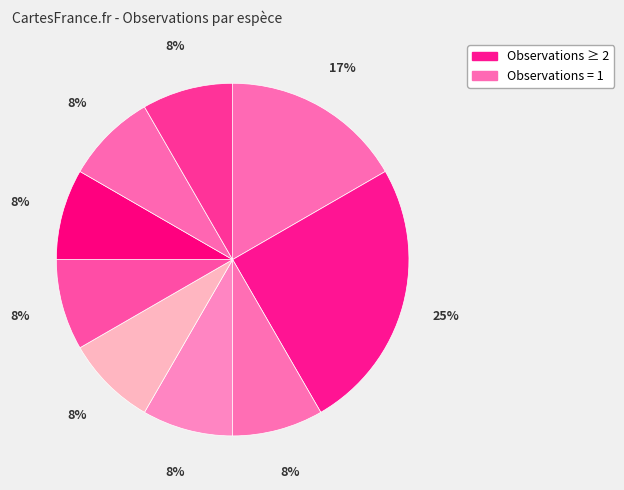

To the nearest percent, what is the average slice percentage?

11%